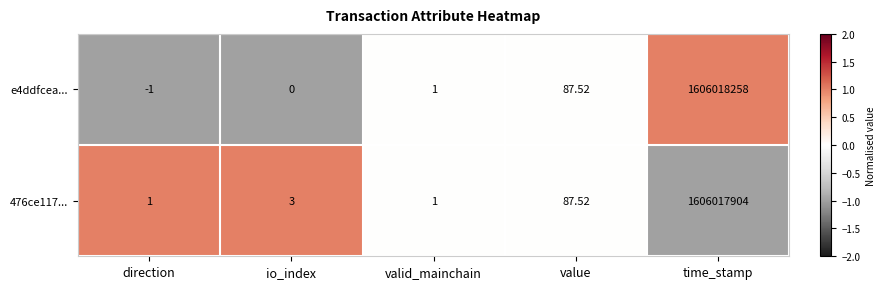

At which label is 476ce117... closest to 803008952?

value